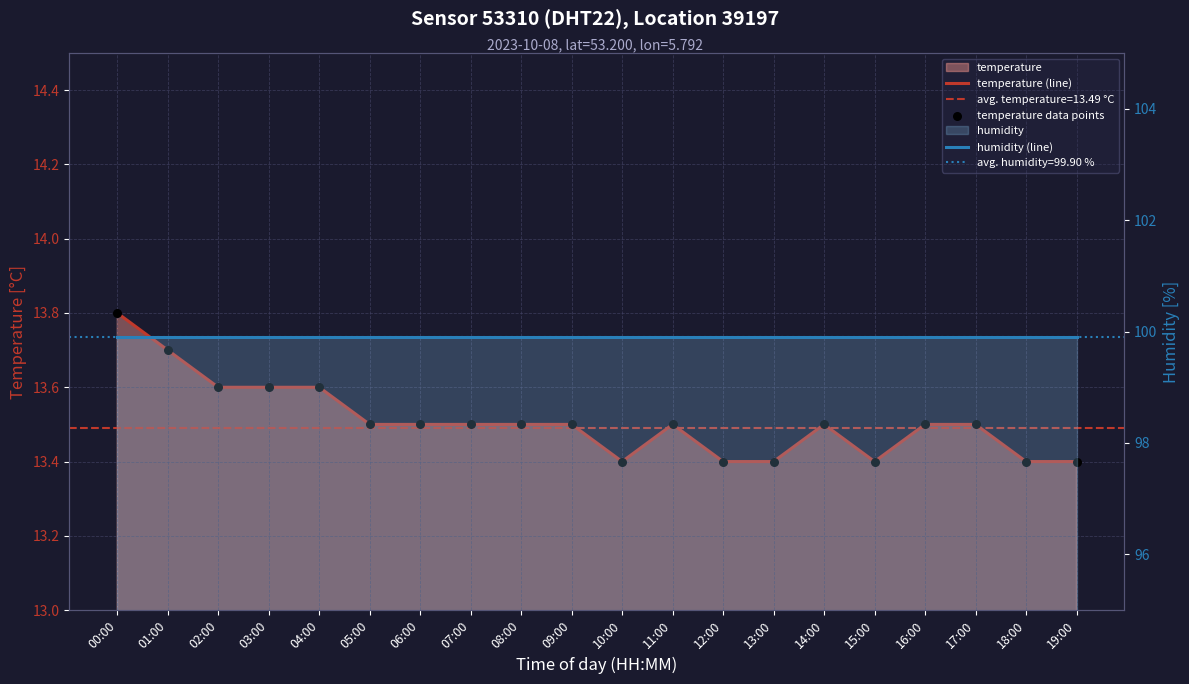

Is the value of humidity (line) at 14:00 greater than the value of temperature data points at 06:00?

Yes